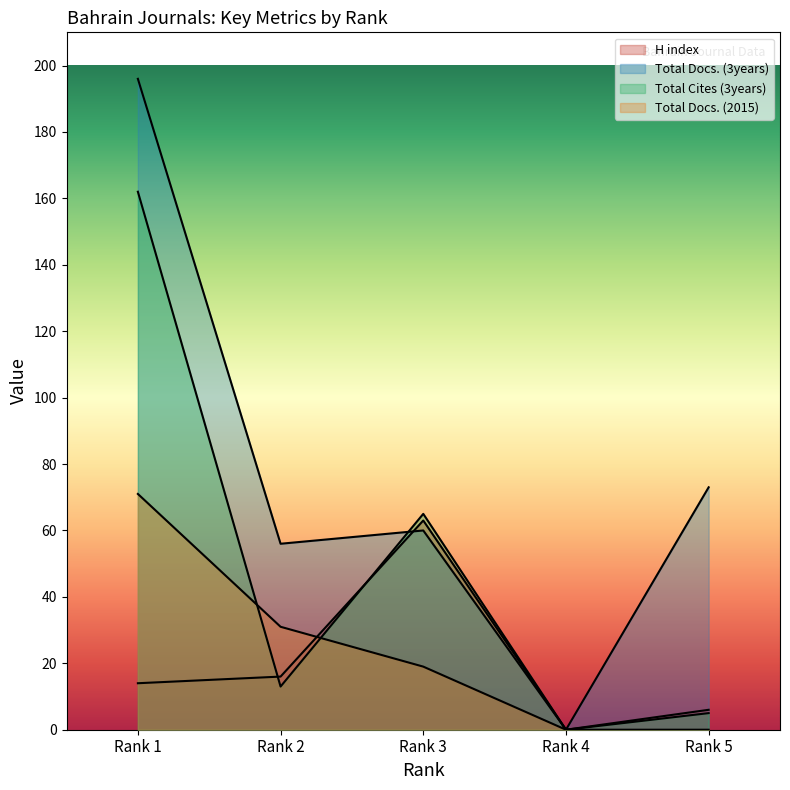

Which label corresponds to the smallest value in the chart?

Rank 4